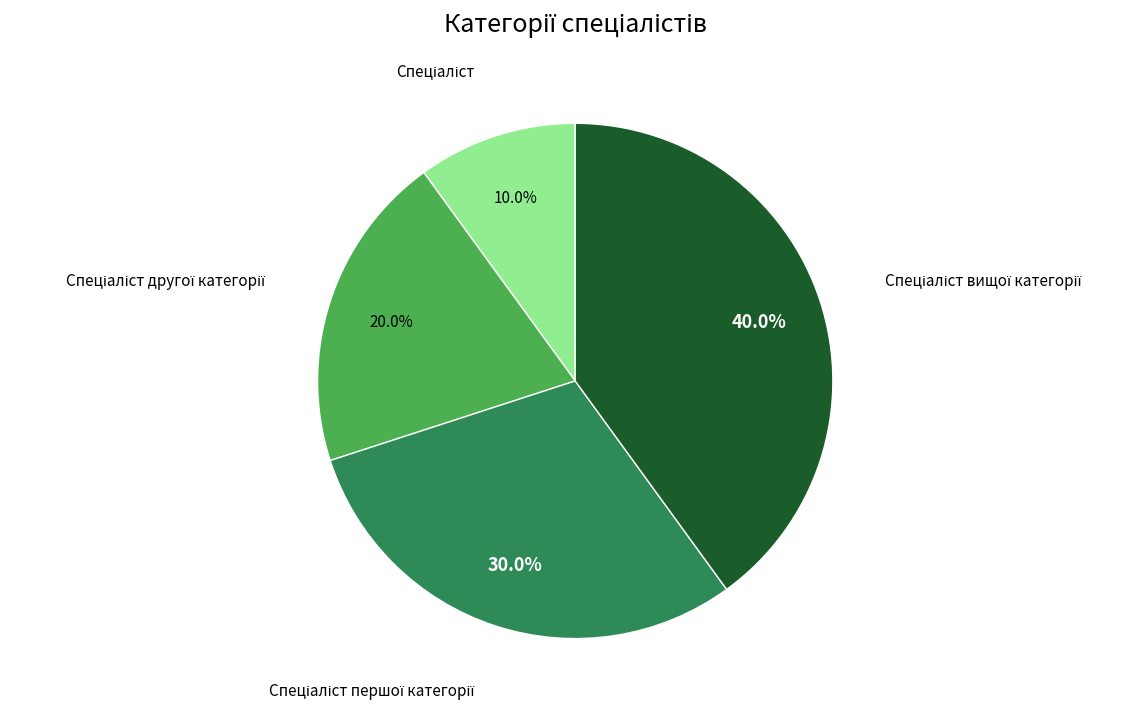

Is there any slice that represents more than half of the pie?

No